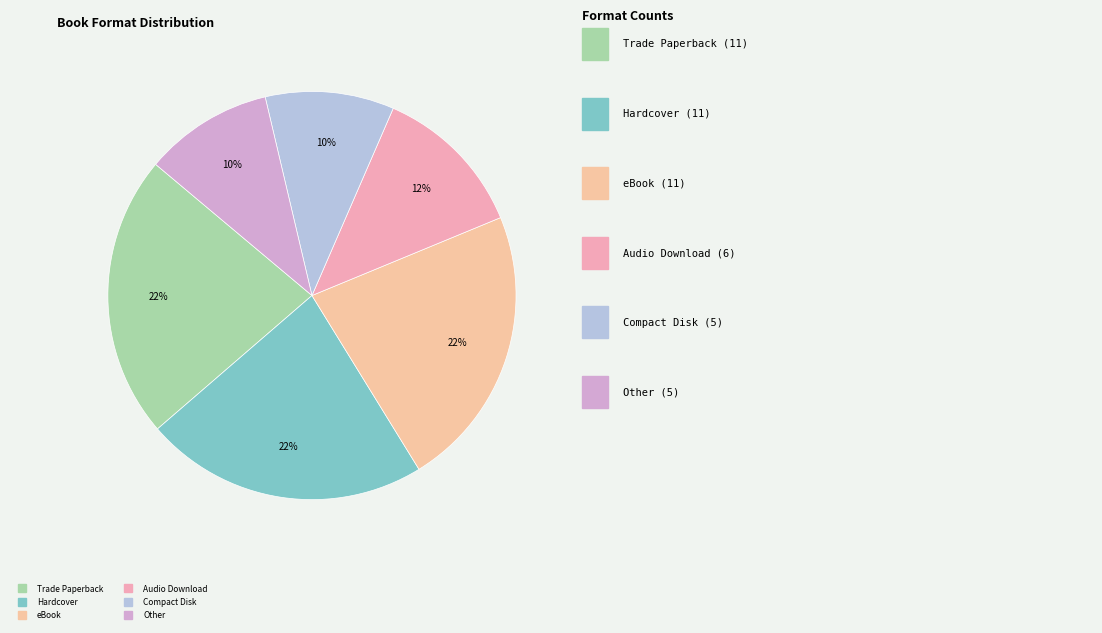

Rank the categories by value from lowest to highest.

Compact Disk, Other, Audio Download, Trade Paperback, Hardcover, eBook